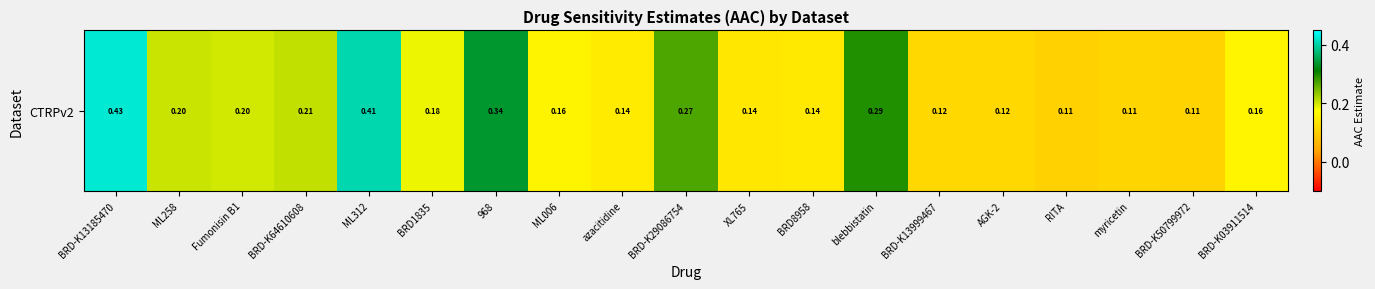

List the labels in order of value, largest first.

BRD-K13185470, ML312, 968, blebbistatin, BRD-K29086754, BRD-K64610608, ML258, Fumonisin B1, BRD1835, BRD-K03911514, ML006, azacitidine, BRD8958, XL765, AGK-2, BRD-K13999467, myricetin, BRD-K50799972, RITA